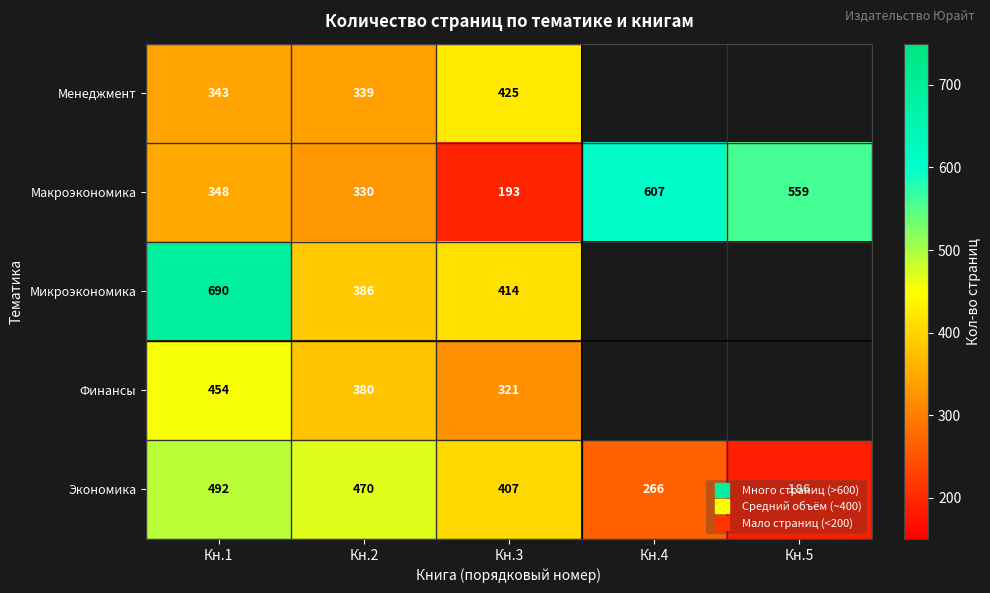

Is the value of Менеджмент at Кн.3 greater than the value of Экономика at Кн.3?

Yes